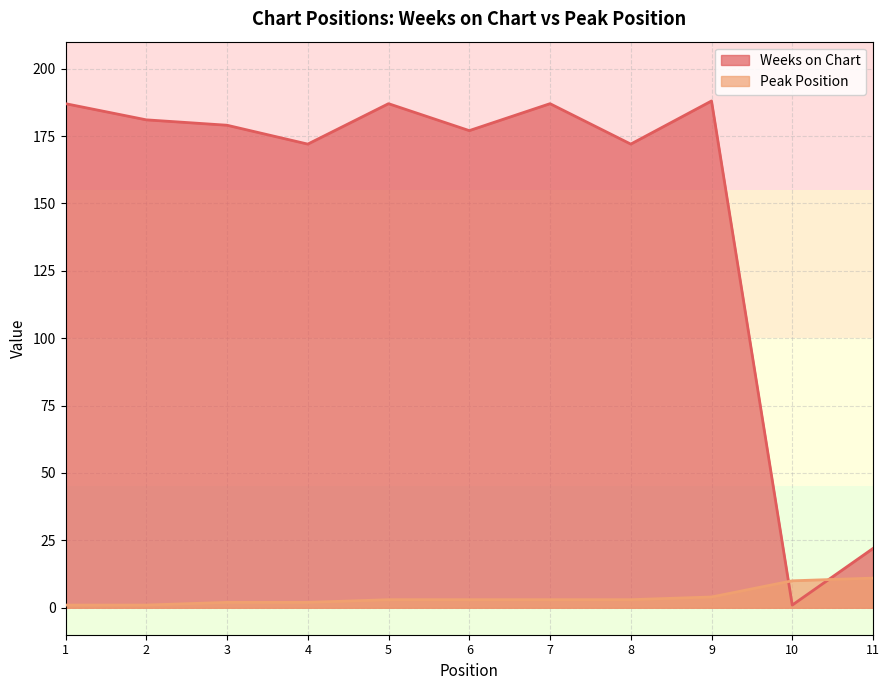

How many times do Peak Position and Weeks on Chart cross each other?

2